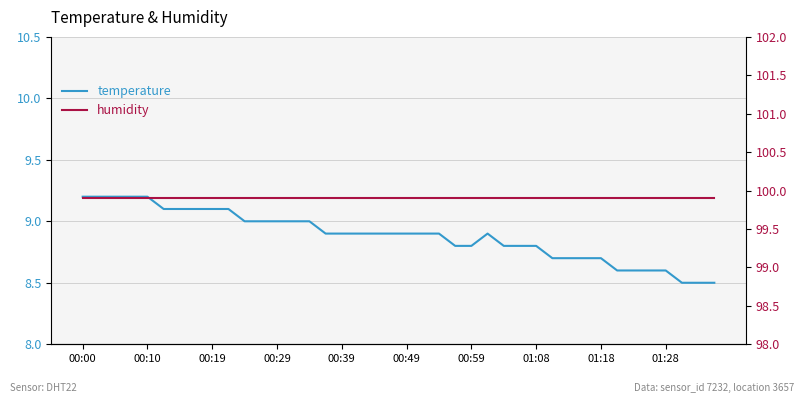

At which category is the sum across all series the highest?

00:00